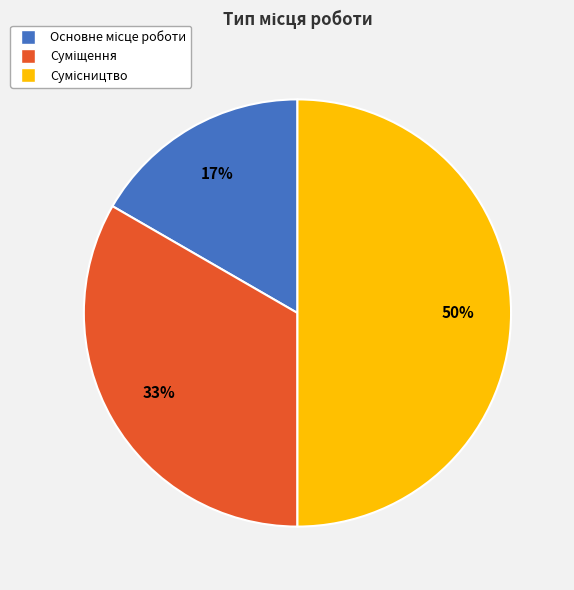

To the nearest percent, what is the average slice percentage?

33%